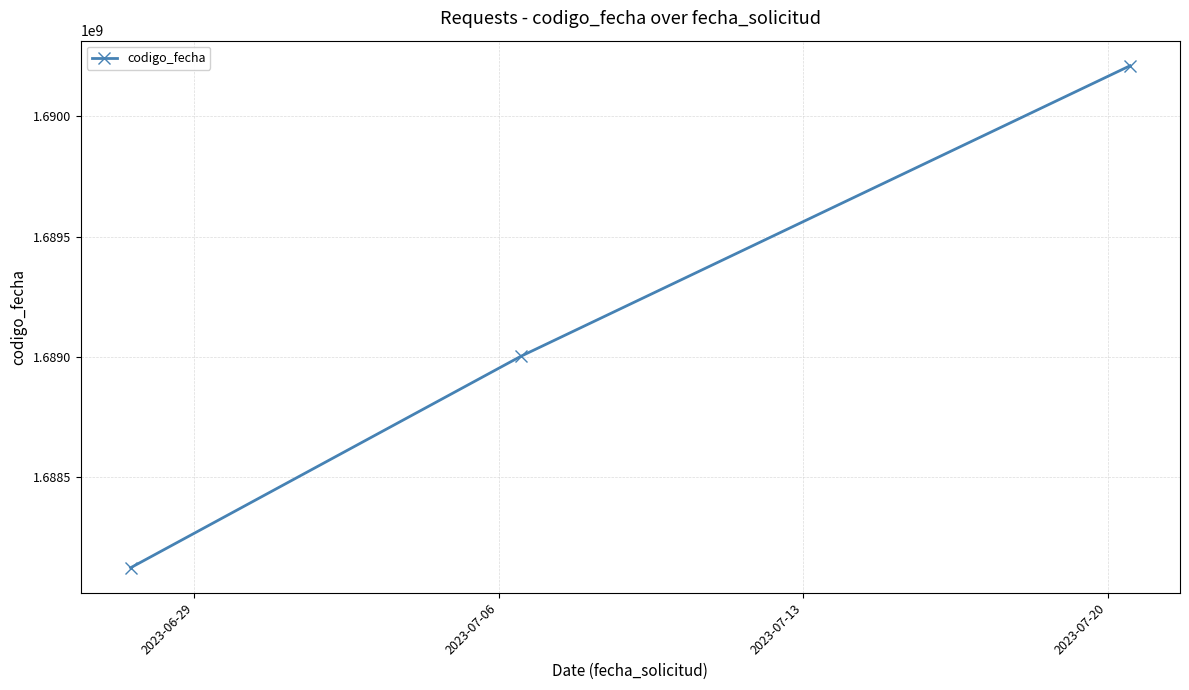

What is the value of the 2nd point from the left?

1689002771